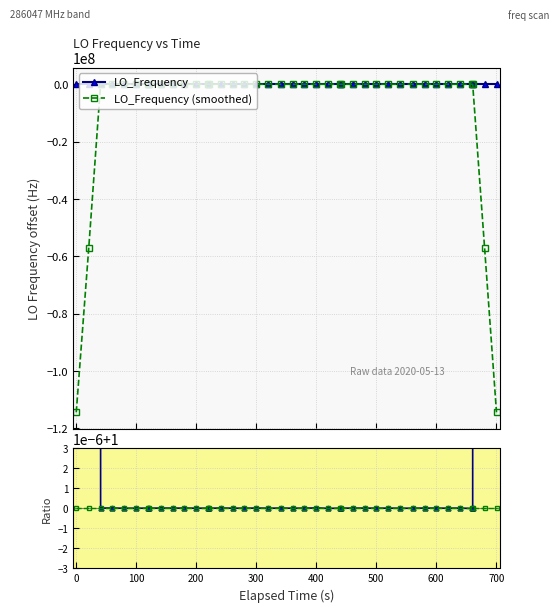

What is the value of the Reference point at the 20th from the left?

1.0